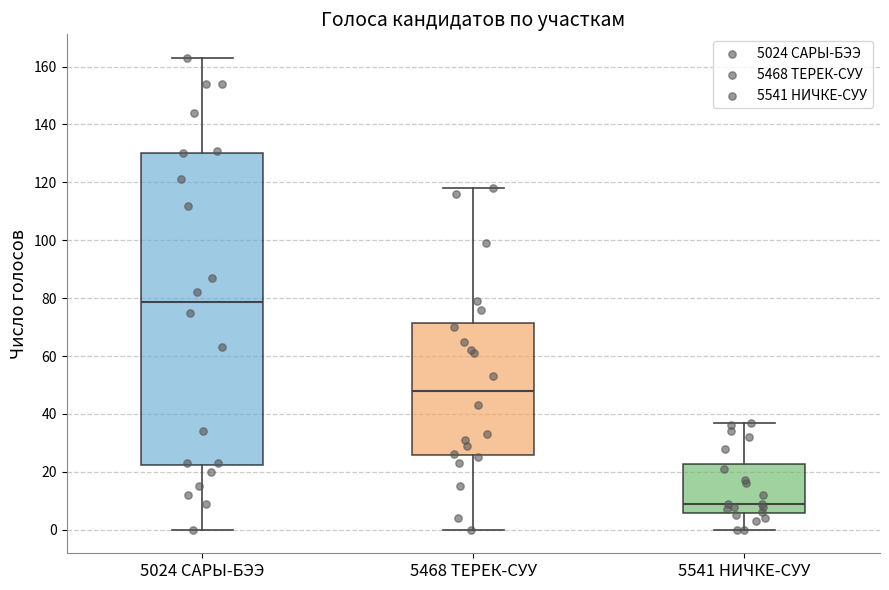

Reading left to right, read every box against the y-axis: the position of its median line, the range the box covers, and the ends of its whiskers. The values are not printed on the chart, so give them approximately, as read against the axis.

5024 САРЫ-БЭЭ: median 78, box 22 to 130, whiskers 0 to 164
5468 ТЕРЕК-СУУ: median 48, box 26 to 72, whiskers 0 to 118
5541 НИЧКЕ-СУУ: median 10, box 6 to 22, whiskers 0 to 38